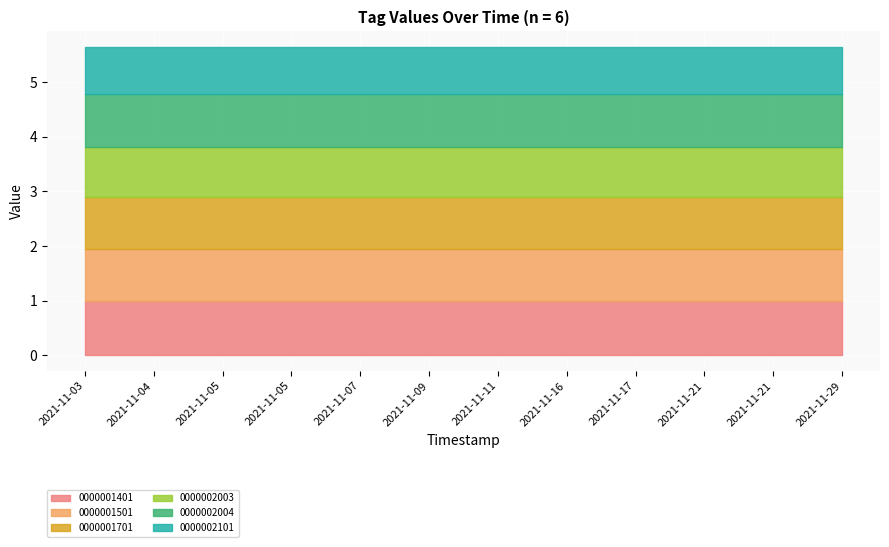

What is the average value of the 0000001501 series?

1.0